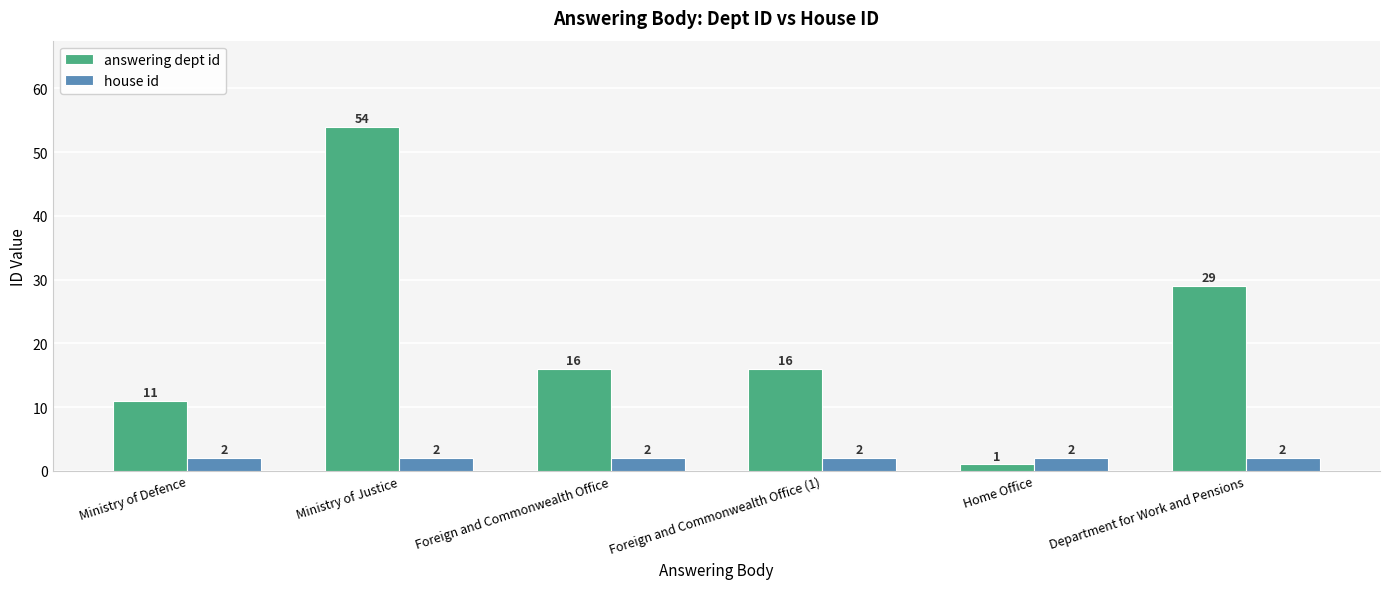

Where does the answering dept id series first go above 16?

Ministry of Justice